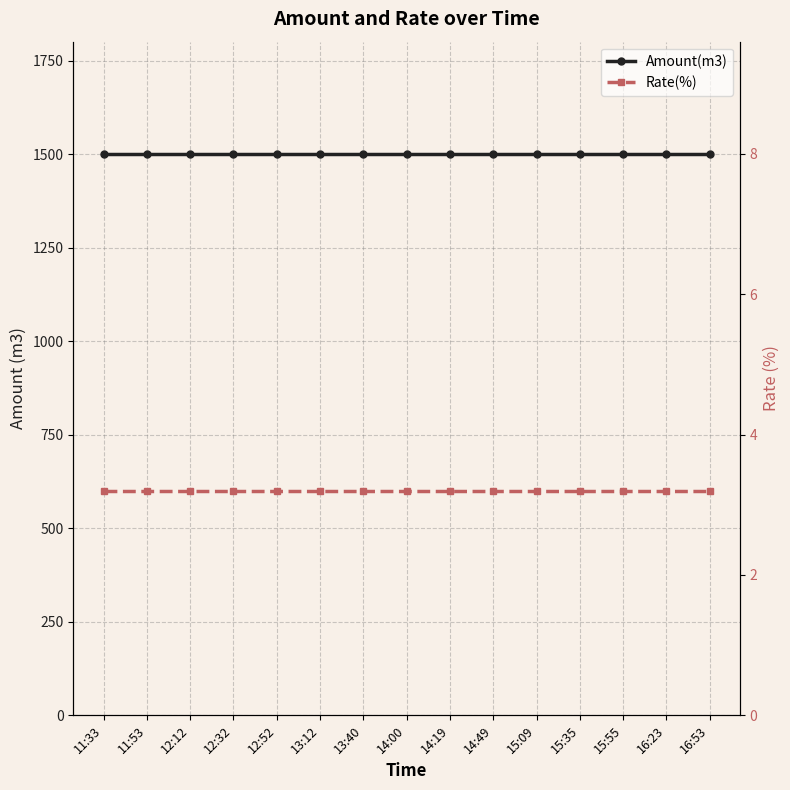

Reading left to right, transcribe all the data shown in this chart.

Amount(m3): 1501.0	1501.0	1501.0	1501.0	1501.0	1501.0	1501.0	1501.0	1501.0	1501.0	1501.0	1501.0	1501.0	1501.0	1501.0
Rate(%): 3.2	3.2	3.2	3.2	3.2	3.2	3.2	3.2	3.2	3.2	3.2	3.2	3.2	3.2	3.2